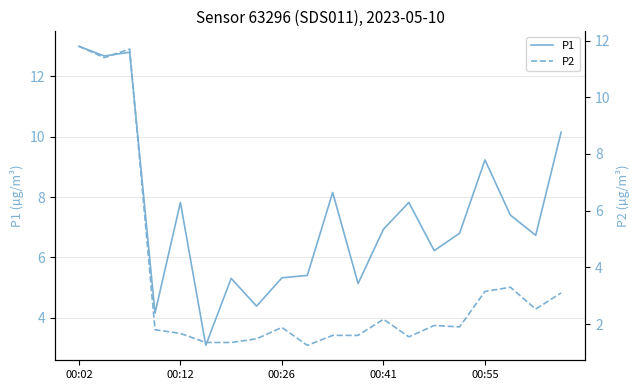

At which category is the sum across all series the highest?

00:02